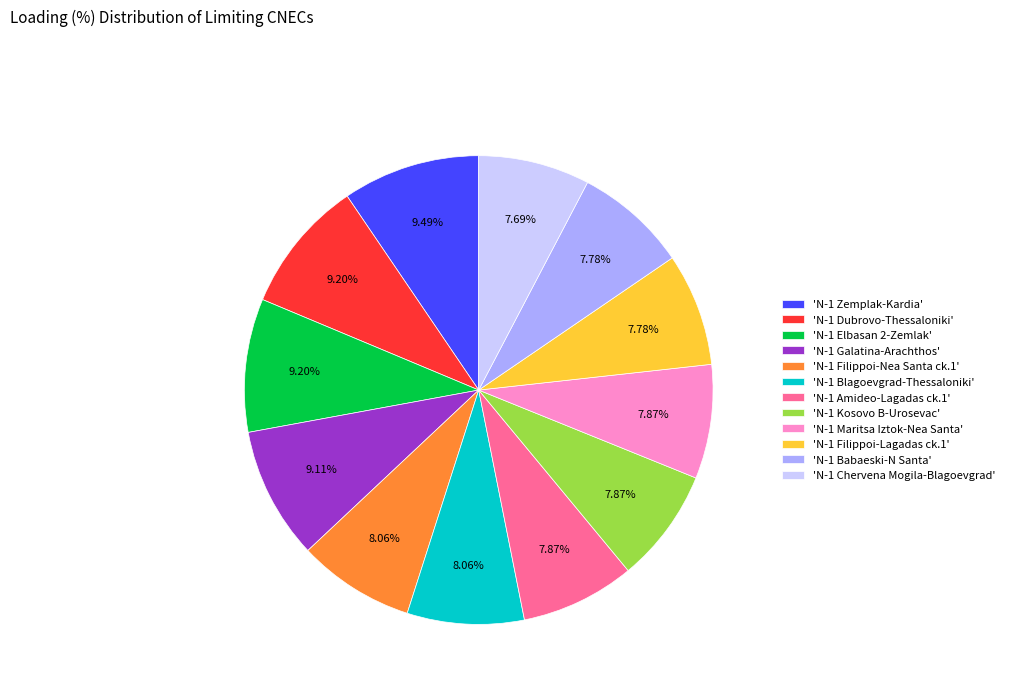

Approximately how many times larger is the value at 'N-1 Kosovo B-Urosevac' compared to 'N-1 Babaeski-N Santa'?

1.0